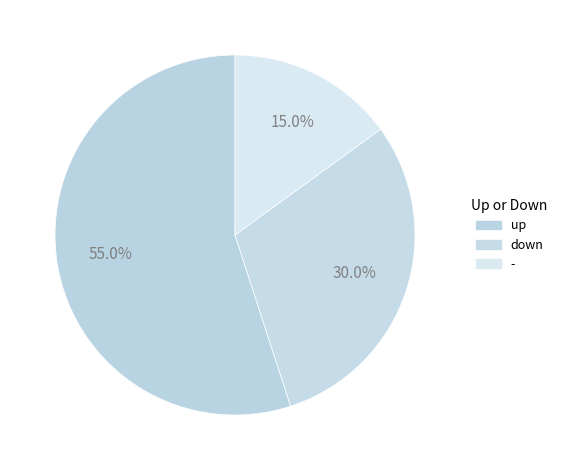

Count the number of slices in the pie.

3